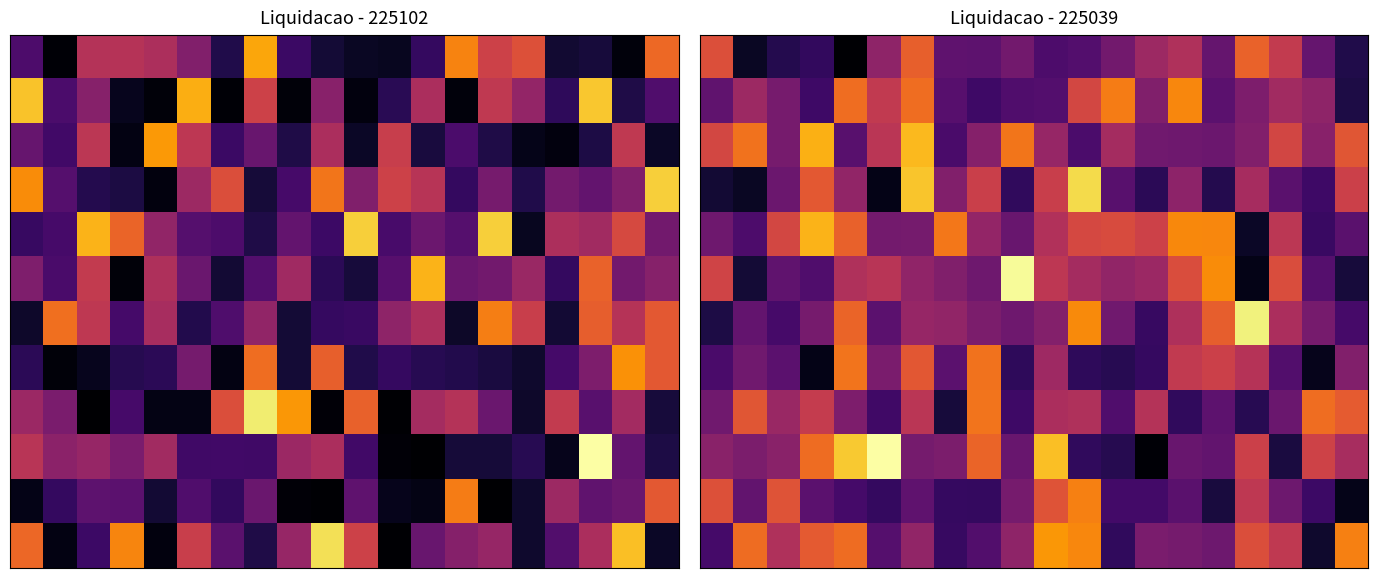

What is the difference between the highest and lowest values at 16?

0.9